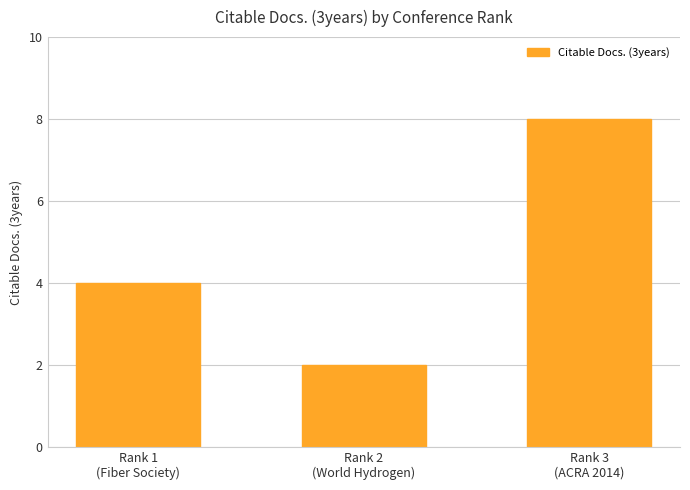

What is the difference between the maximum and minimum values?

6